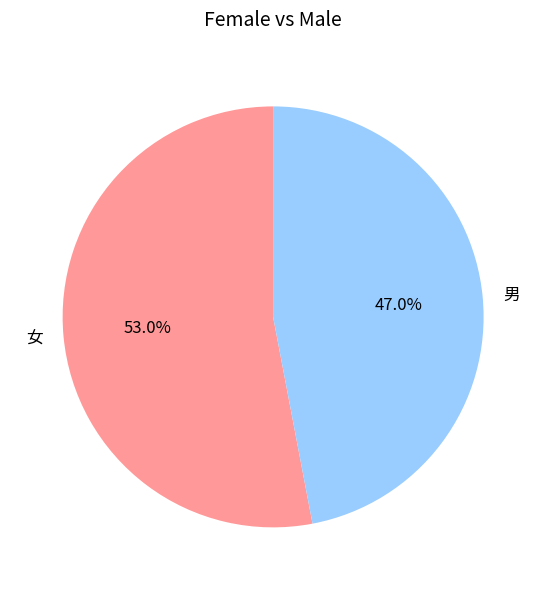

To the nearest percent, what portion does 女 represent?

53%